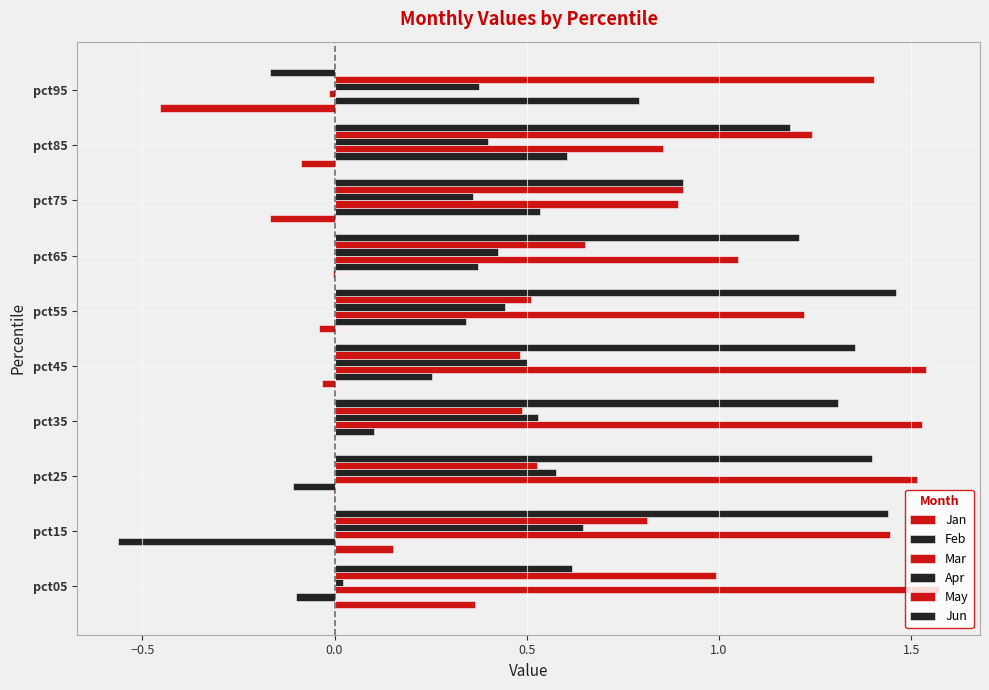

How many categories are shown in the chart?

10